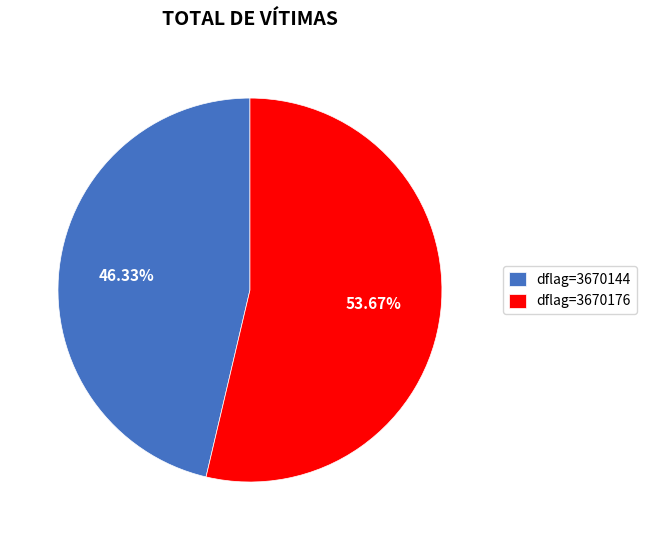

Is there any slice that represents more than half of the pie?

Yes